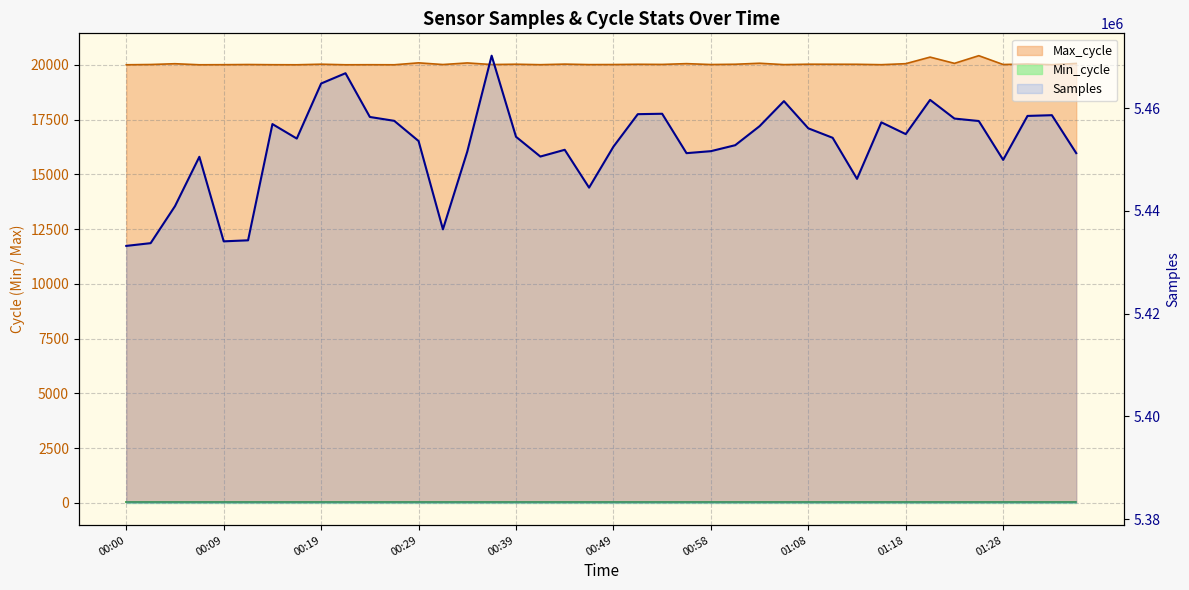

Read the Max_cycle value at 00:41.

20003